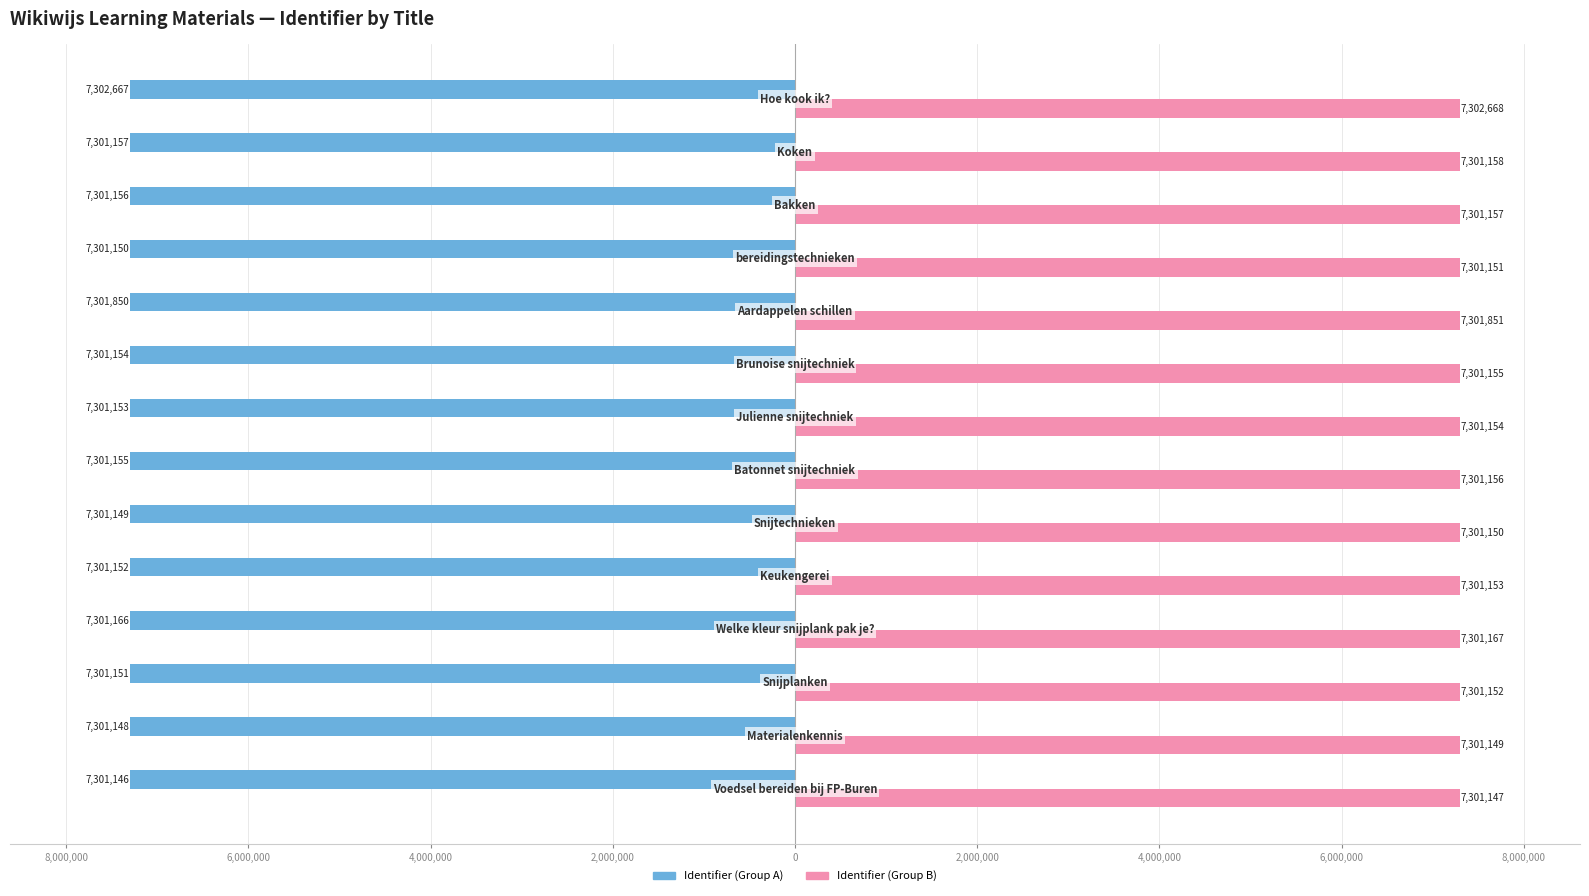

Reading left to right, transcribe all the data shown in this chart.

Identifier (Group A): -7301146	-7301148	-7301151	-7301166	-7301152	-7301149	-7301155	-7301153	-7301154	-7301850	-7301150	-7301156	-7301157	-7302667
Identifier (Group B): 7301147	7301149	7301152	7301167	7301153	7301150	7301156	7301154	7301155	7301851	7301151	7301157	7301158	7302668